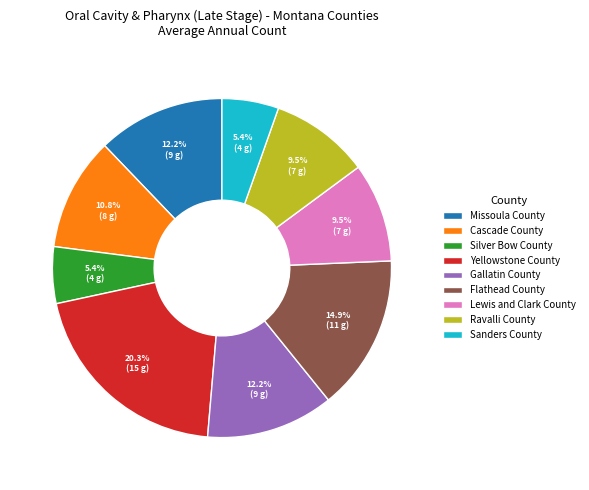

Which slice is the largest?

Yellowstone County